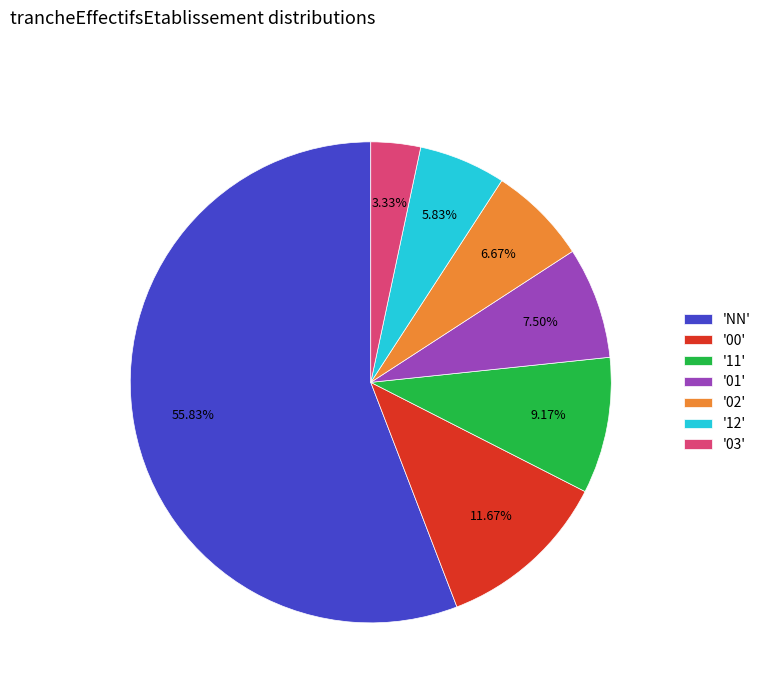

Which category has the biggest portion of the pie?

'NN'